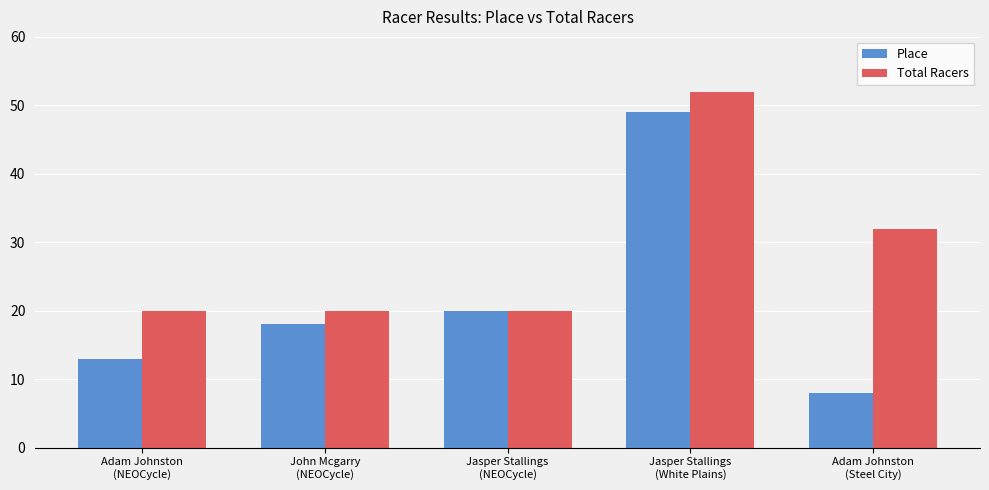

What are all the series names shown in the legend?

Place, Total Racers